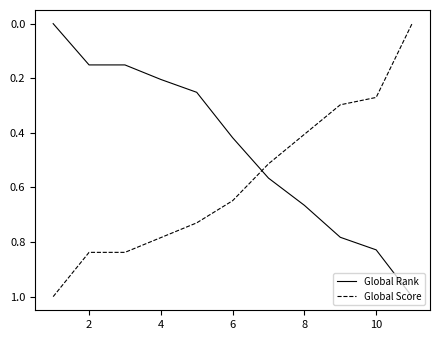

List the series in order of their overall mean, highest first.

Global Score, Global Rank